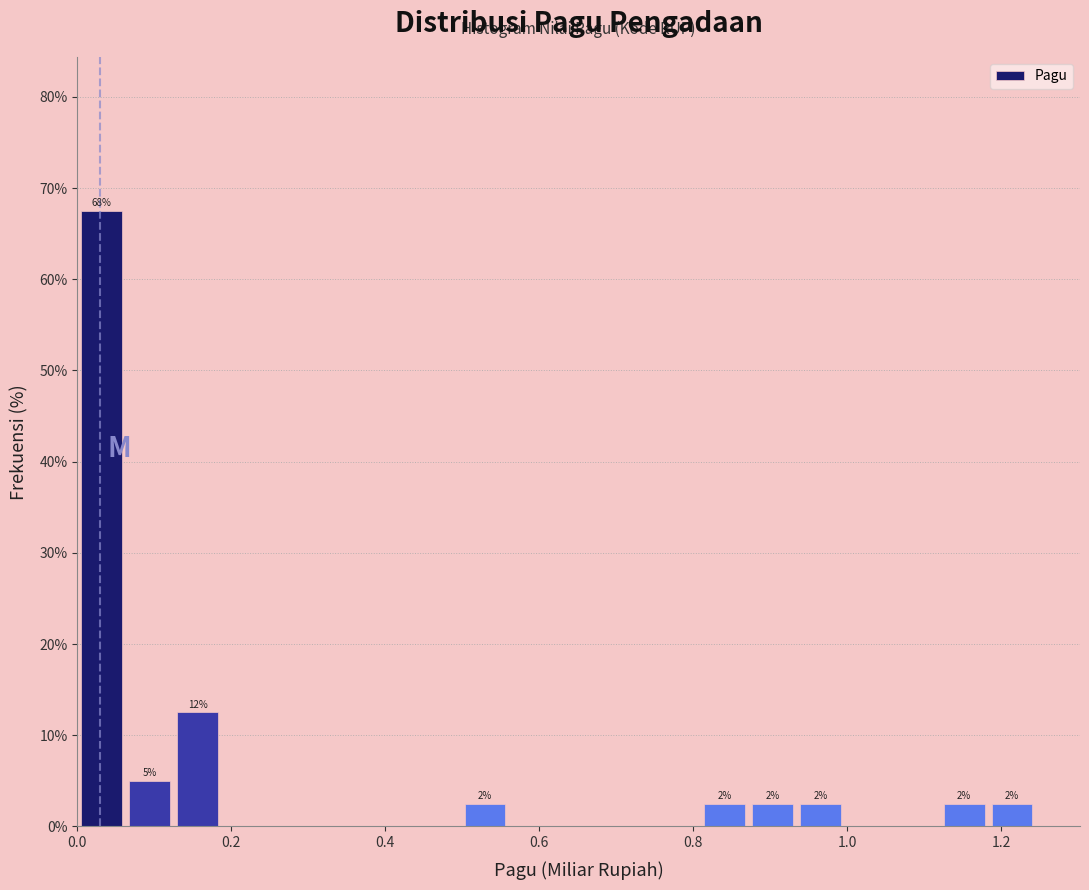

Read against the x-axis, roughly where is the centre of the tallest bar?

0.04